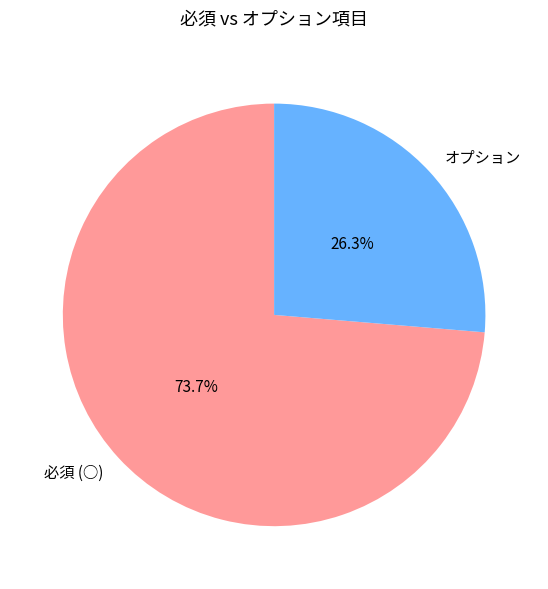

Which slice is the largest?

必須 (○)